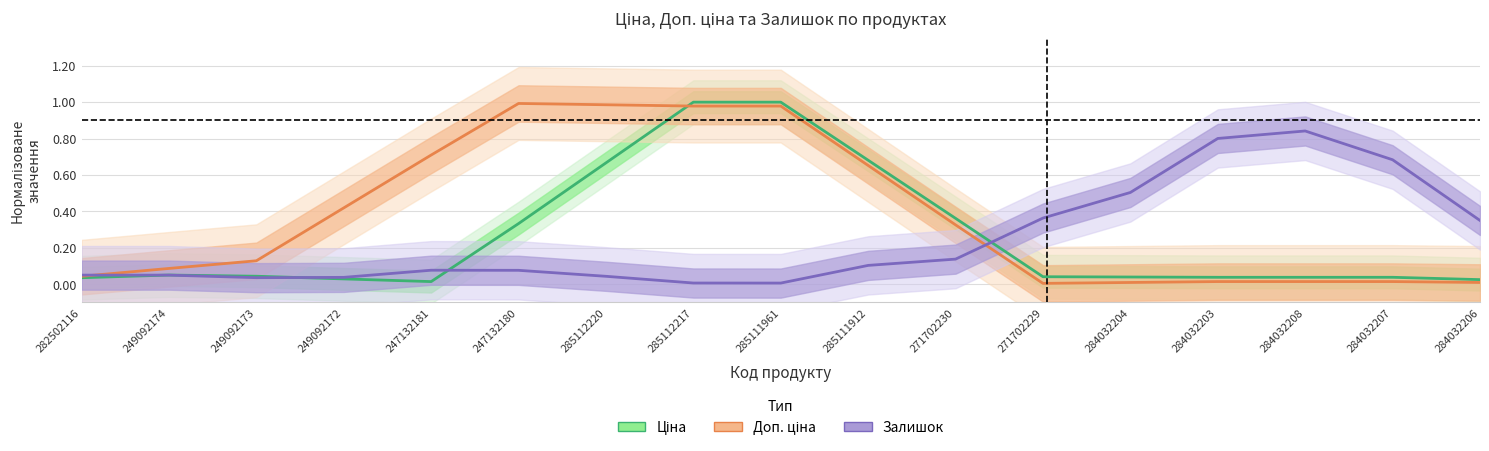

How many intersections are there between Залишок and Доп. ціна?

2